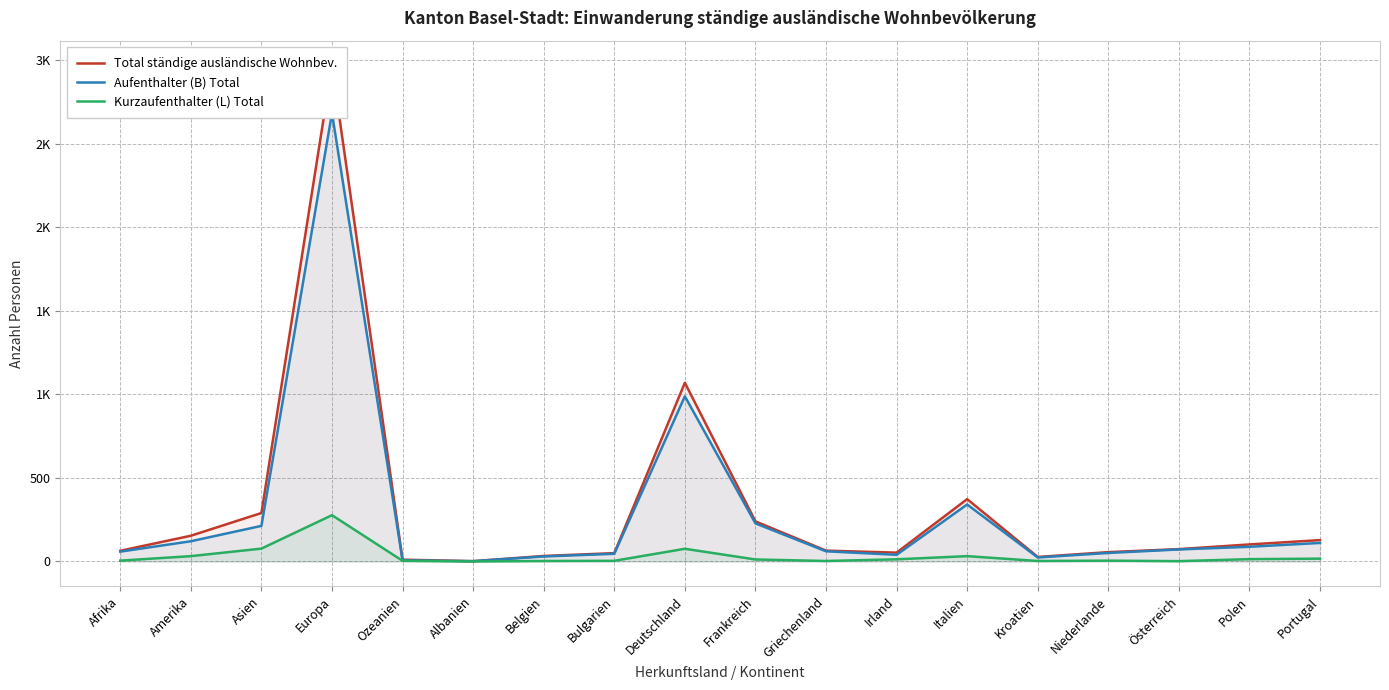

List the labels in order of Total ständige ausländische Wohnbev. value, largest first.

Europa, Deutschland, Italien, Asien, Frankreich, Amerika, Portugal, Polen, Österreich, Griechenland, Afrika, Niederlande, Irland, Bulgarien, Belgien, Kroatien, Ozeanien, Albanien